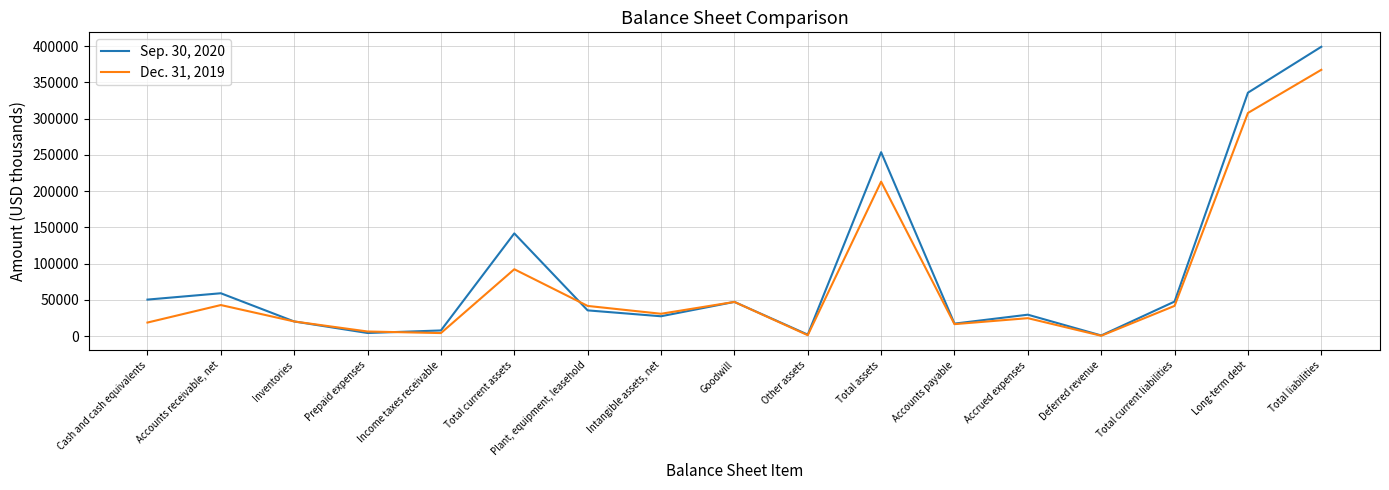

At which category is the sum across all series the highest?

Total liabilities